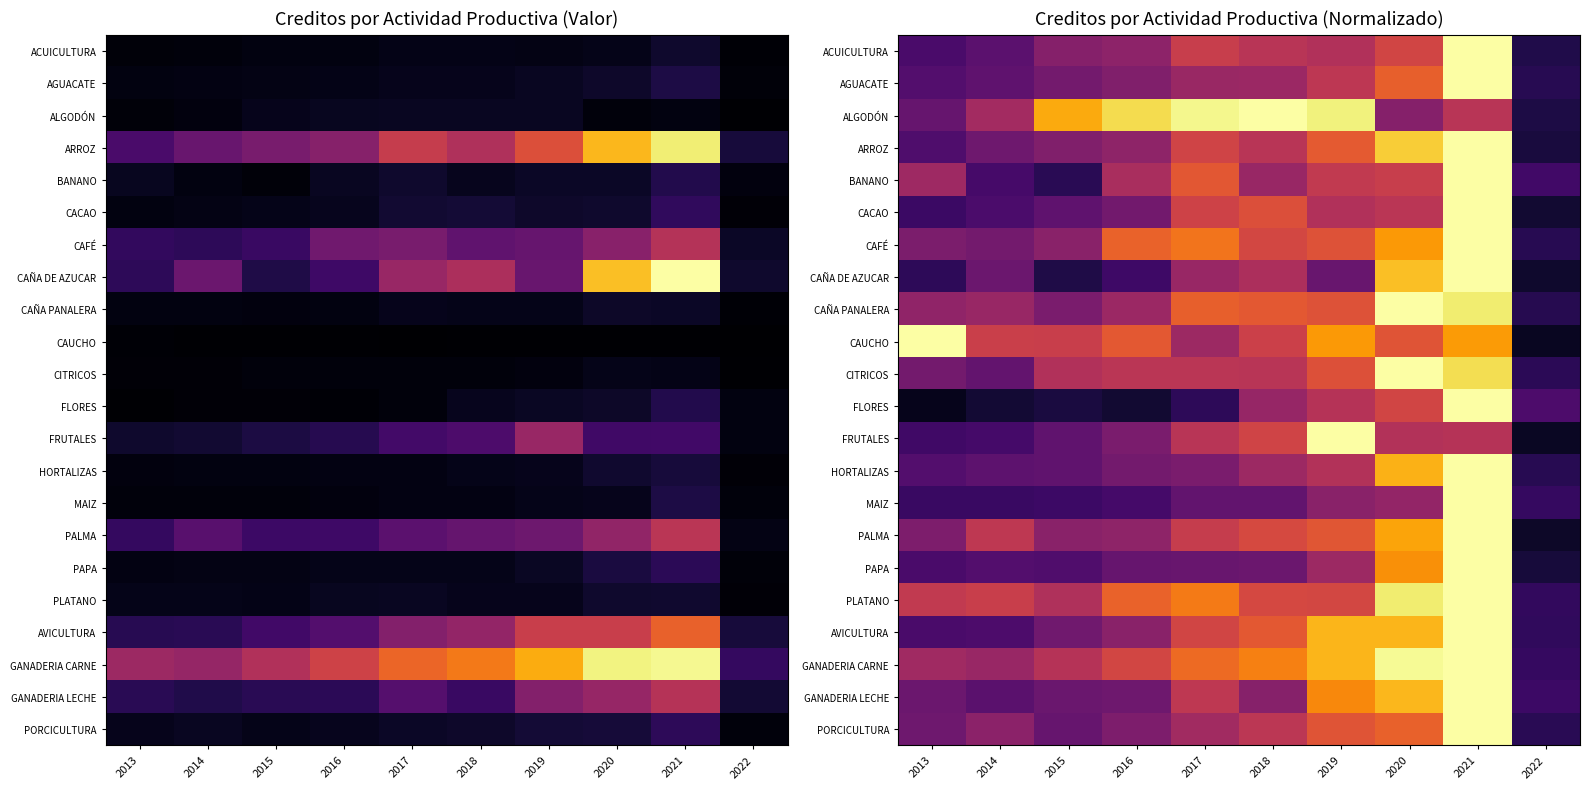

What is the maximum value shown in the chart?

1.0